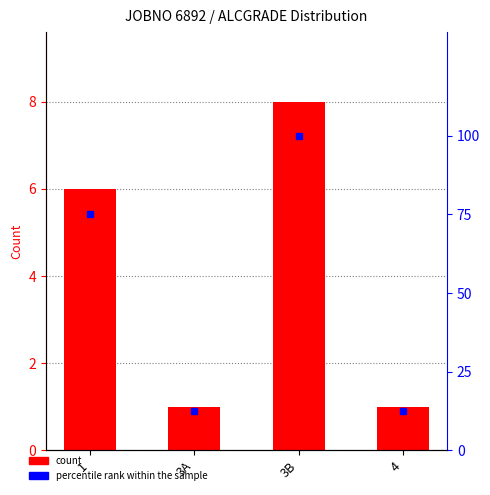

The value of percentile rank within the sample at 3B is 100.0. True or false?

True